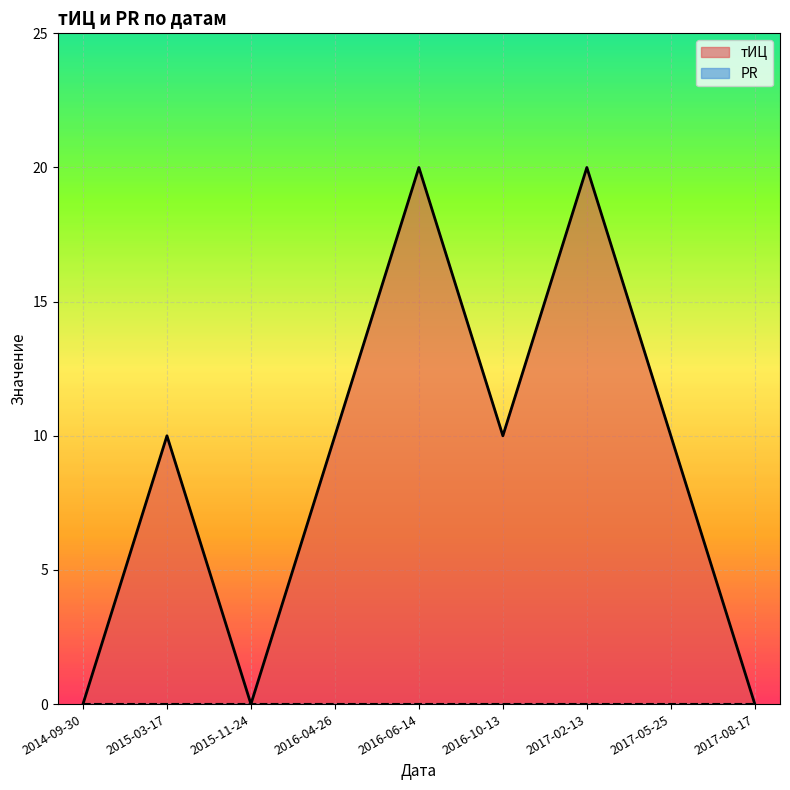

Reading left to right, transcribe all the data shown in this chart.

0	10	0	10	20	10	20	10	0